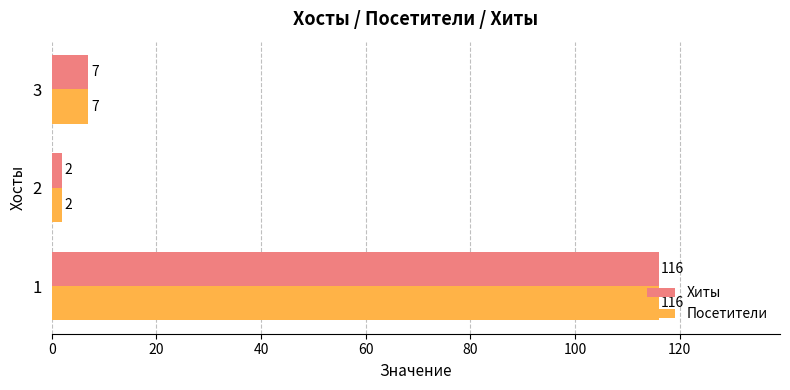

Is it true that Посетители equals 2 at 2?

True